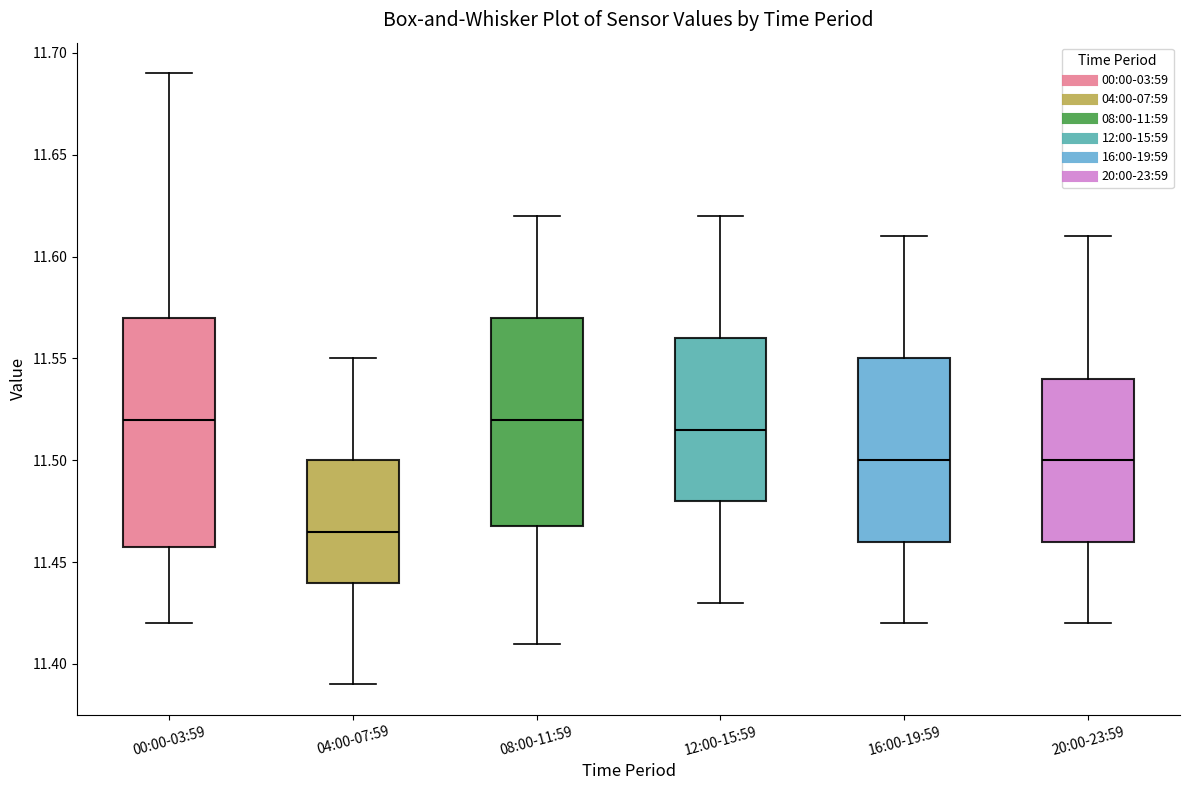

Reading left to right, transcribe this box plot: for each box, give where its median line is, the range the box spans, and where its two whiskers end, as read against the y-axis. The values are not printed on the chart, so give them approximately, as read against the axis.

00:00-03:59: median 11.520, box 11.460 to 11.570, whiskers 11.420 to 11.690
04:00-07:59: median 11.465, box 11.440 to 11.500, whiskers 11.390 to 11.550
08:00-11:59: median 11.520, box 11.470 to 11.570, whiskers 11.410 to 11.620
12:00-15:59: median 11.515, box 11.480 to 11.560, whiskers 11.430 to 11.620
16:00-19:59: median 11.500, box 11.460 to 11.550, whiskers 11.420 to 11.610
20:00-23:59: median 11.500, box 11.460 to 11.540, whiskers 11.420 to 11.610